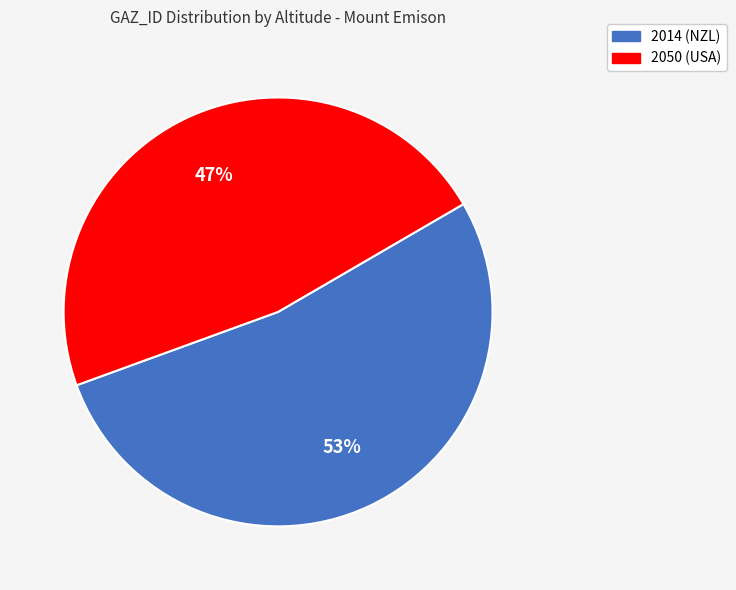

To the nearest percent, what portion does 2014 (NZL) represent?

53%